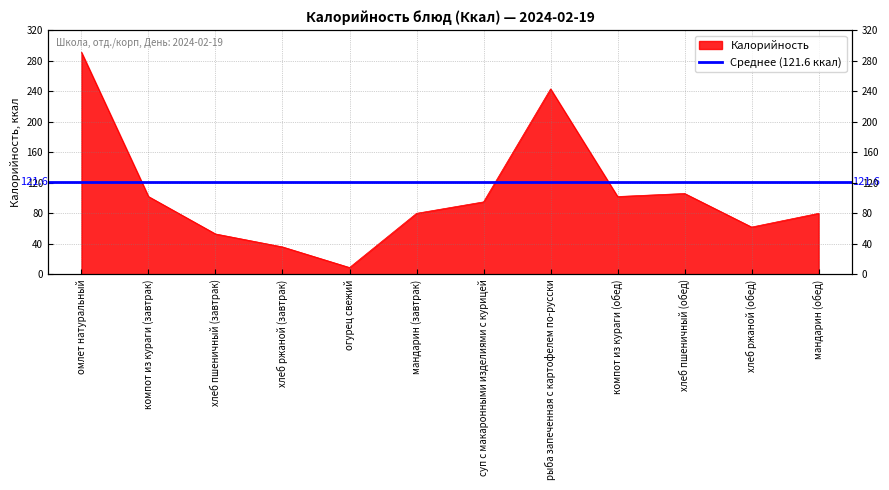

Is it true that the value at хлеб ржаной (обед) is 26?

False